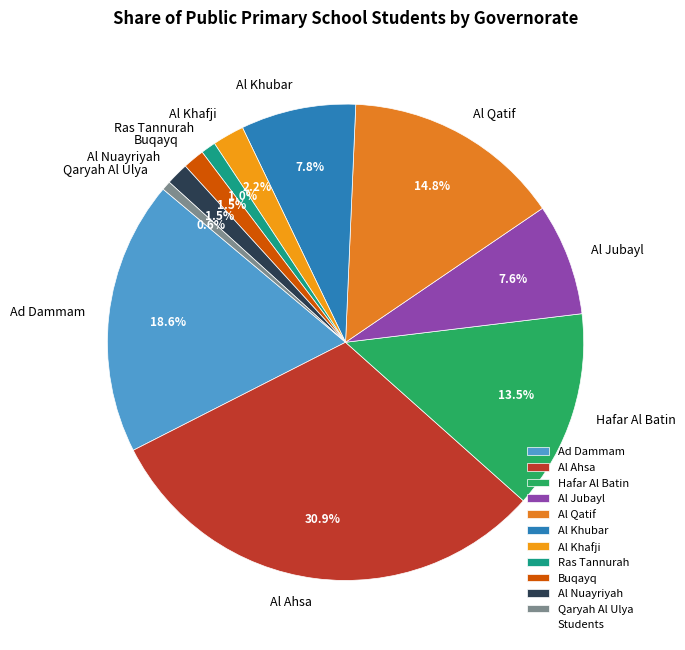

Does Al Ahsa represent more than half of the total?

No